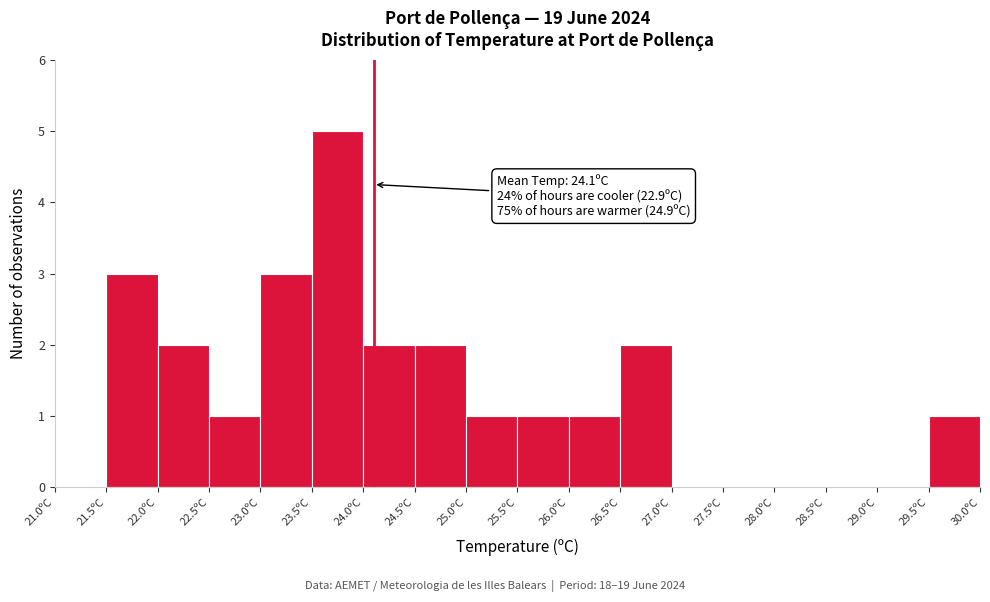

Which range on the x-axis has the tallest bar?

23.5 to 24.0